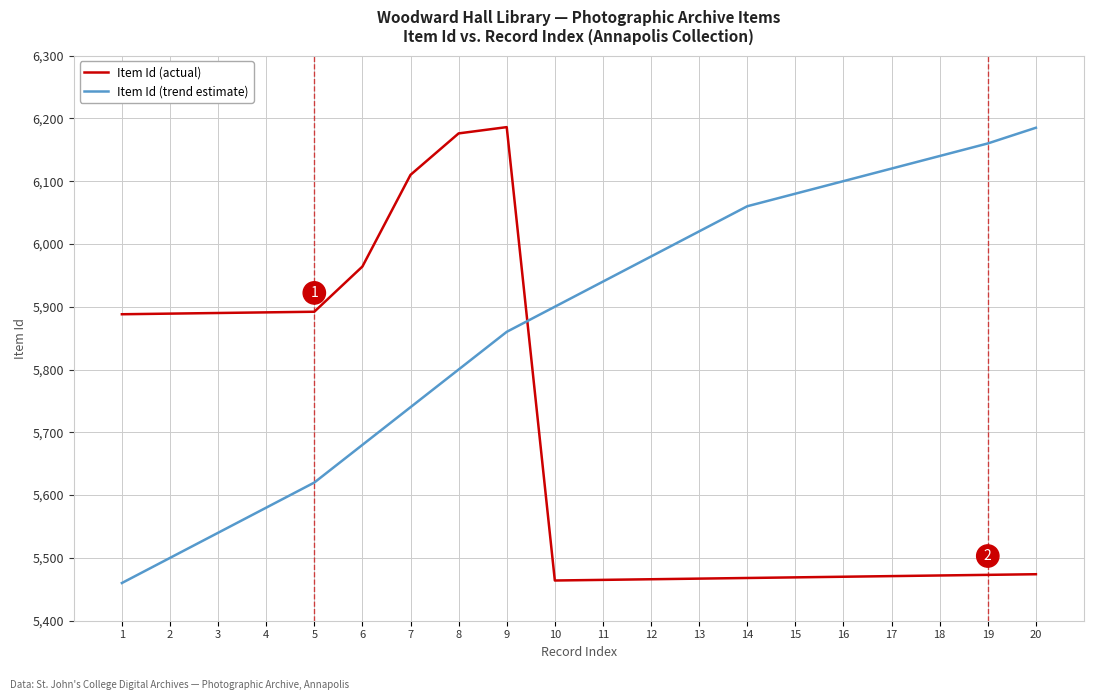

Does the chart display data point markers on the line(s)?

No